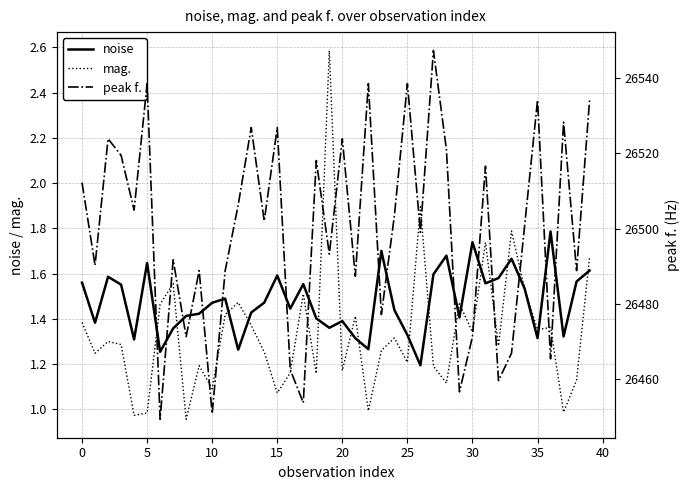

What are all the series names shown in the legend?

noise, mag., peak f.